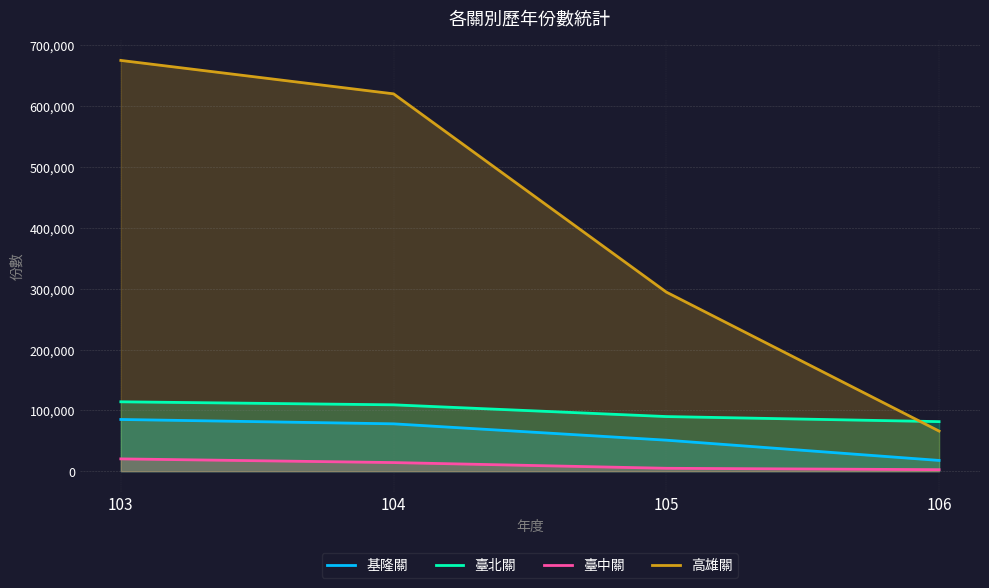

Between which two adjacent categories do 高雄關 and 臺北關 first intersect?

105 and 106